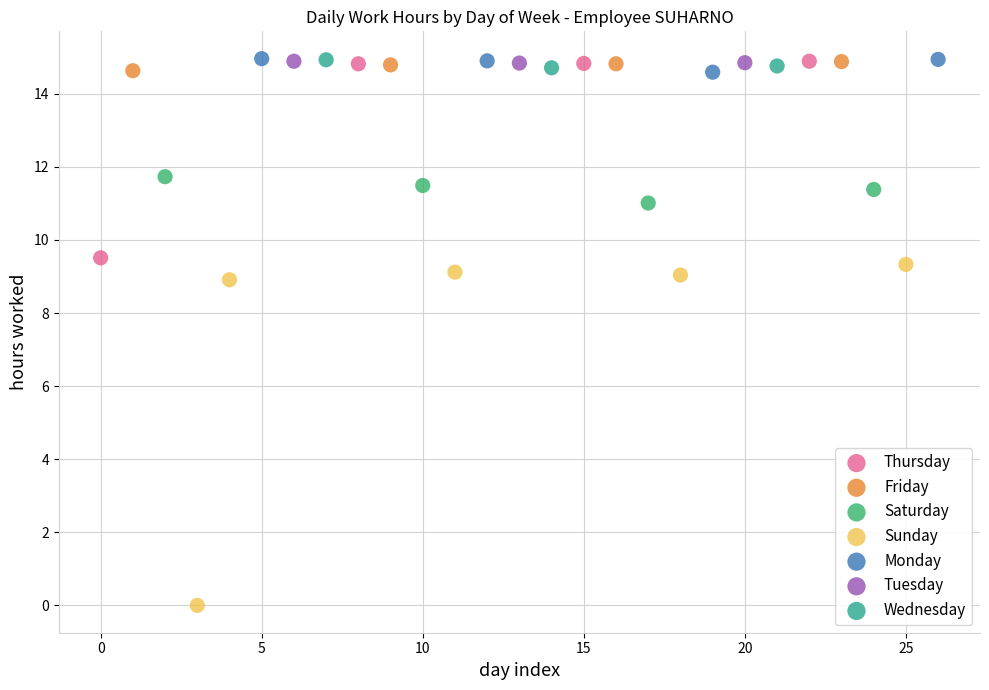

Which series contains the lowest Y value?

Sunday